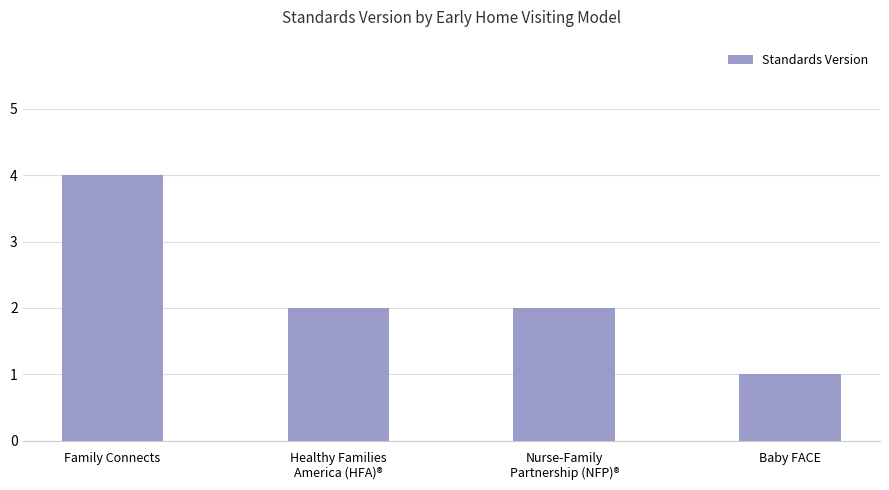

What is the difference between the maximum and minimum values?

3